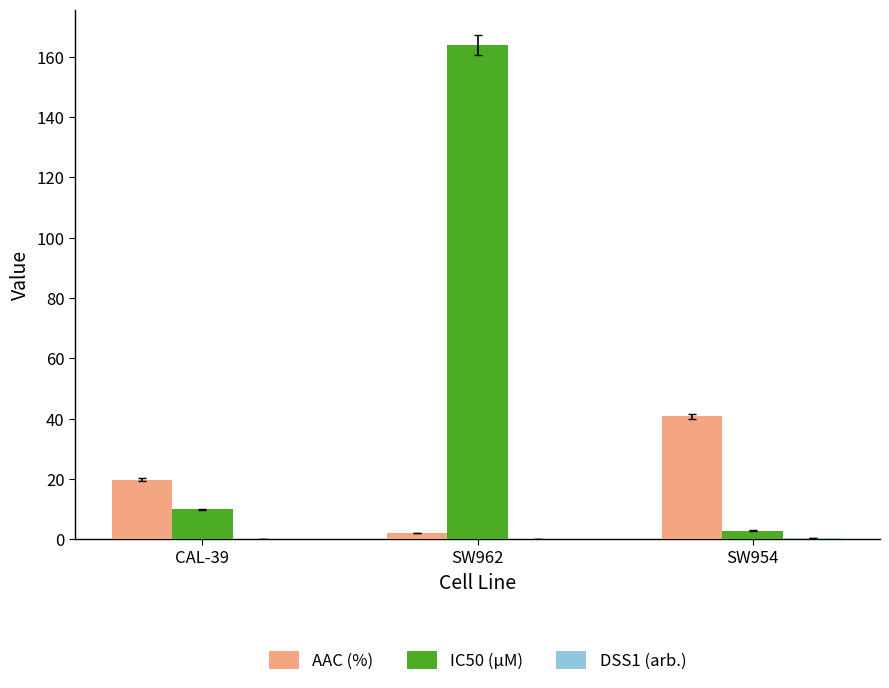

Which series has the largest total across all categories?

IC50 (µM)